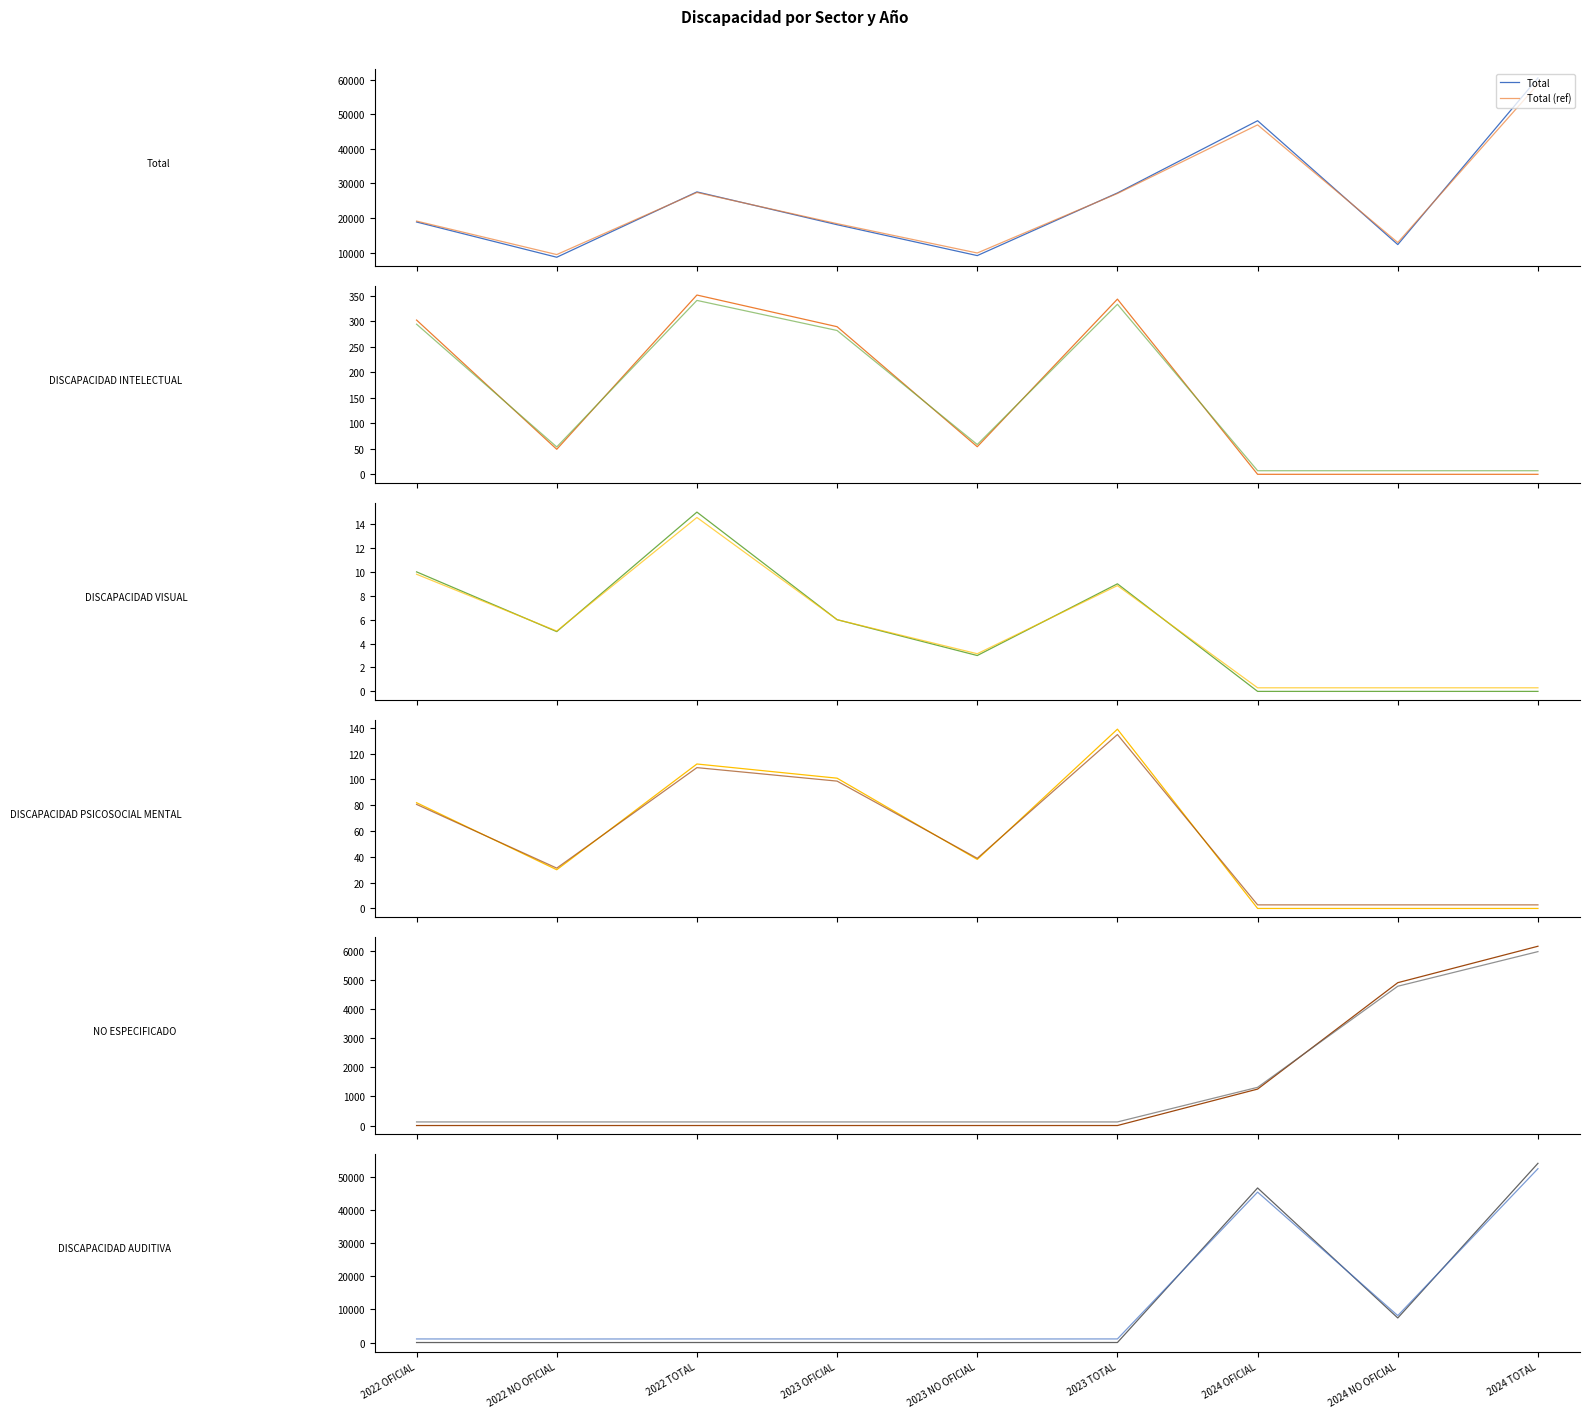

How many series are shown in this chart?

6